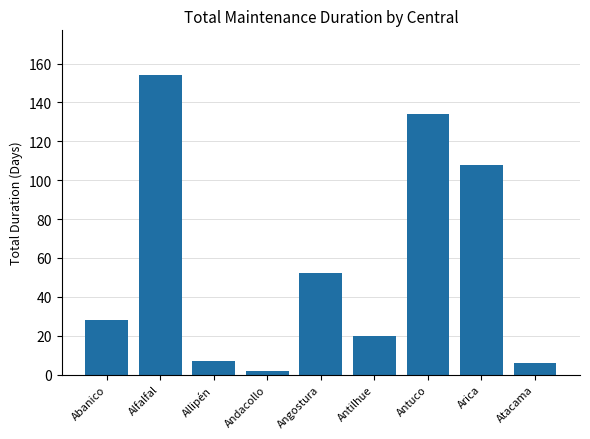

What is the sum of all values?

511